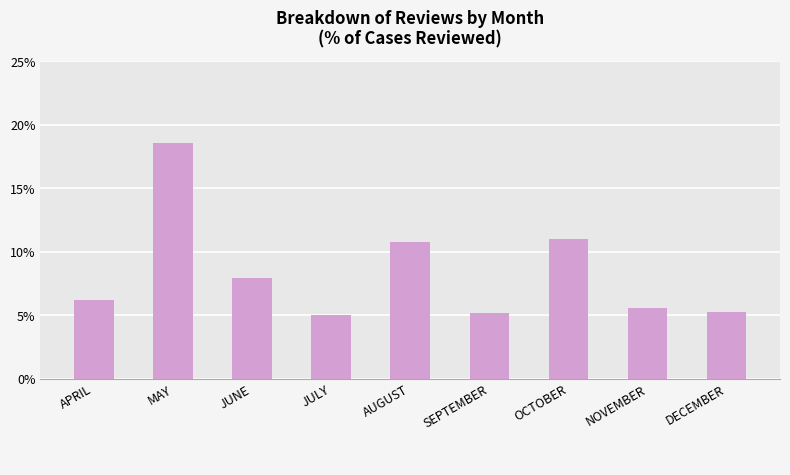

Which label corresponds to the largest value in the chart?

MAY